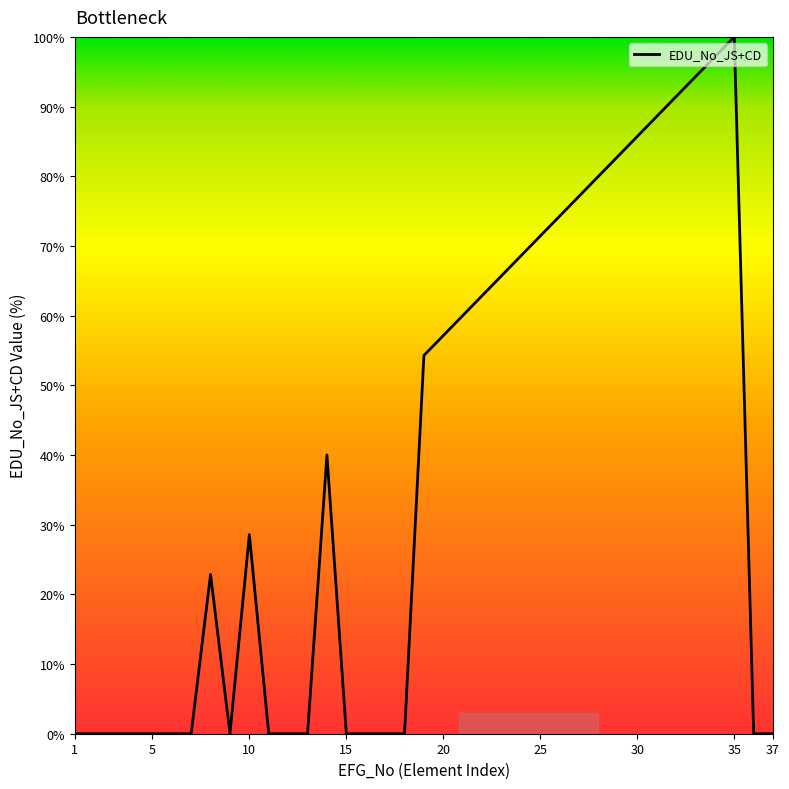

What is the maximum value shown in the chart?

100.0